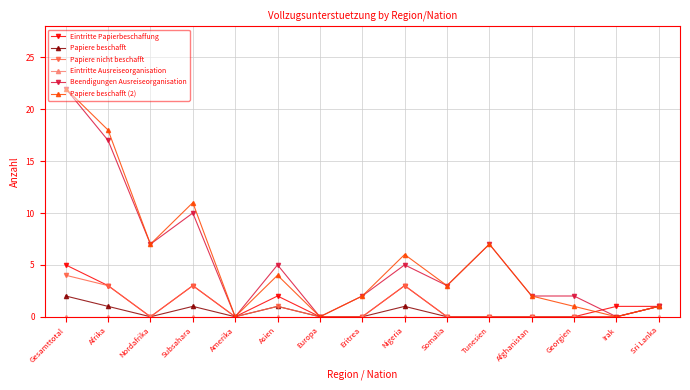

What is the difference between the maximum and minimum values in the Beendigungen Ausreiseorganisation series?

22